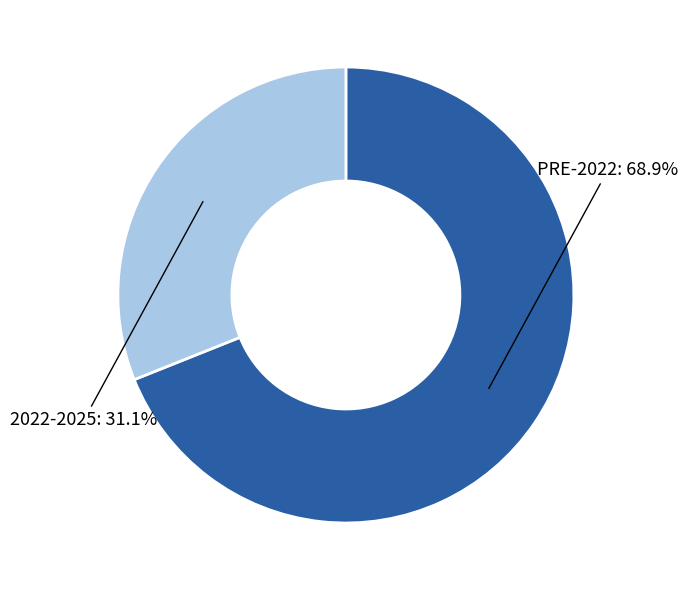

What is the smallest slice in the pie chart?

2022-2025